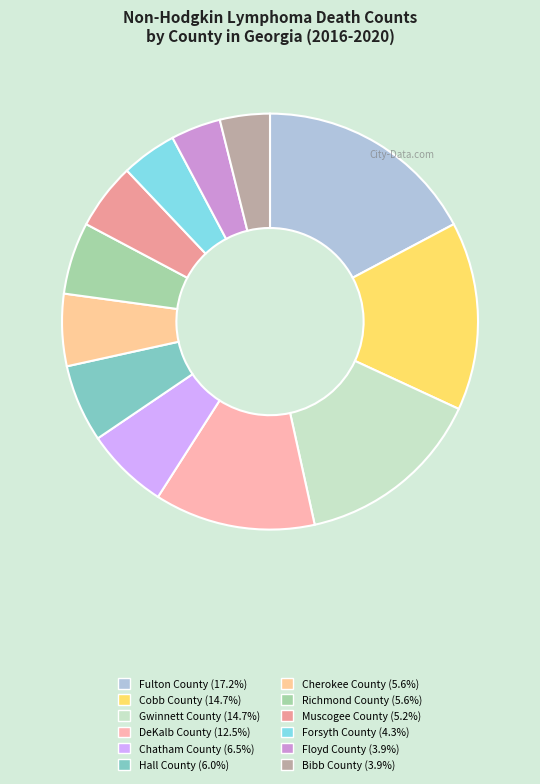

What is the largest slice in the pie chart?

Fulton County